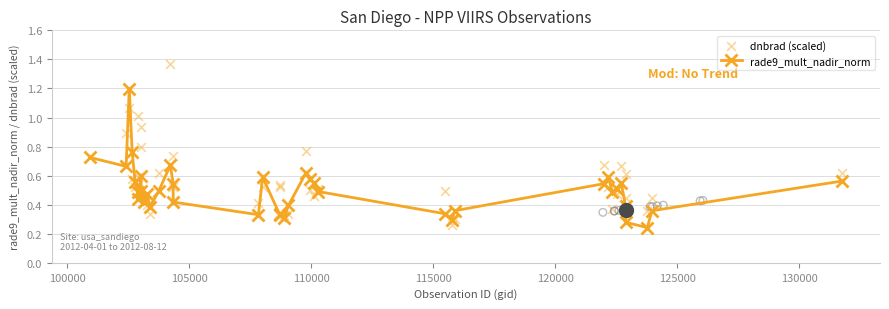

Which series contains the lowest Y value?

rade9_mult_nadir_norm